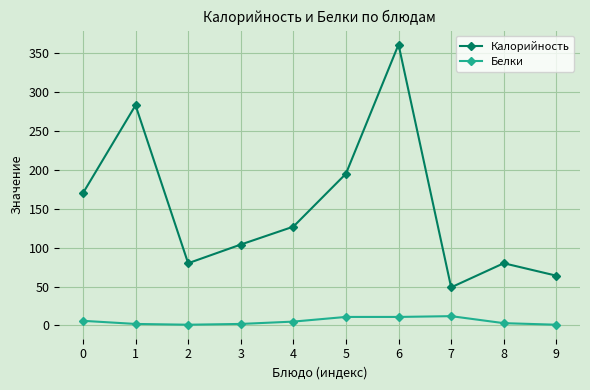

What is the value of the Калорийность point at the 1st from the left?

170